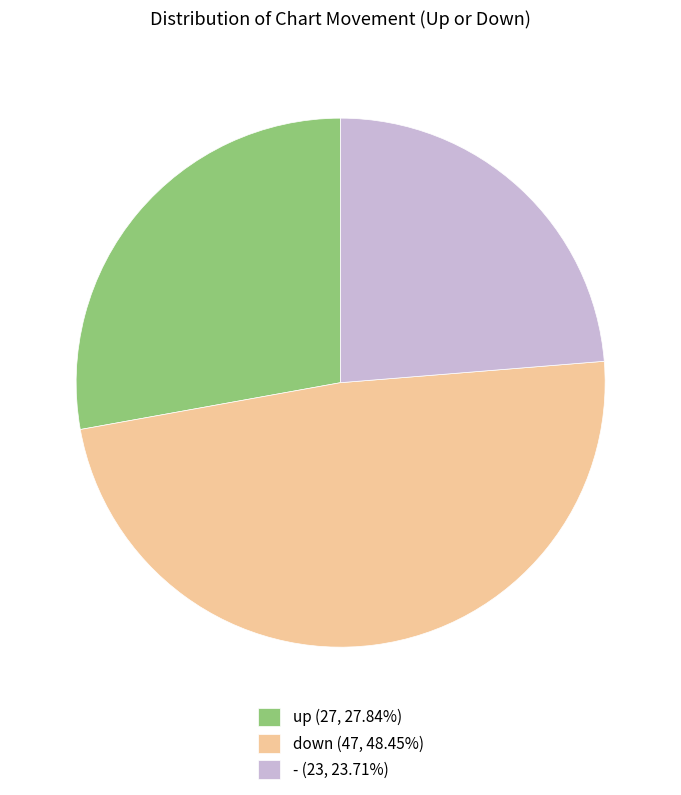

Which category has the biggest portion of the pie?

down